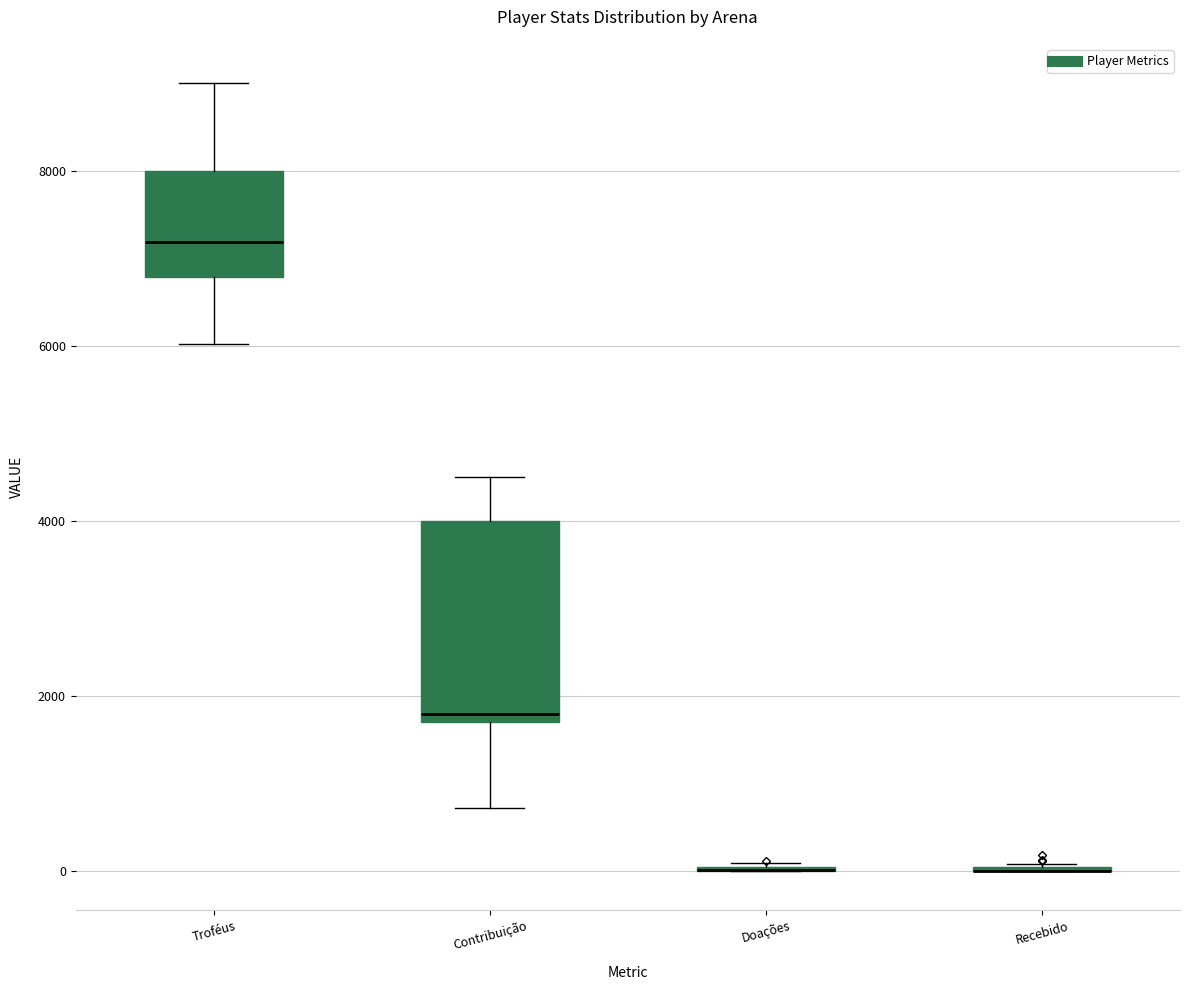

Reading left to right, transcribe this box plot: for each box, give where its median line is, the range the box spans, and where its two whiskers end, as read against the y-axis. The values are not printed on the chart, so give them approximately, as read against the axis.

Troféus: median 7200, box 6800 to 8000, whiskers 6000 to 9000
Contribuição: median 1800, box 1600 to 4000, whiskers 800 to 4600
Doações: box collapsed to a line at 0, whiskers 0 to 0
Recebido: box collapsed to a line at 0, whiskers 0 to 0